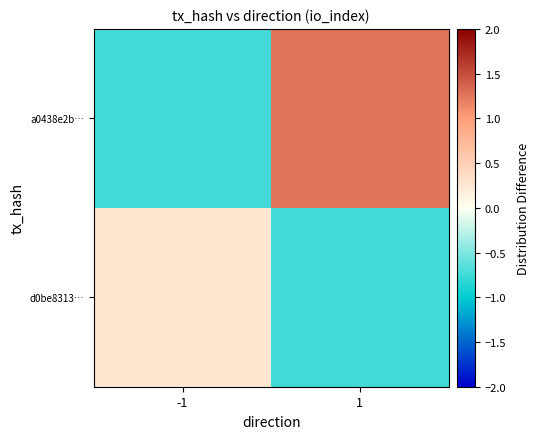

What is the total value across all series at -1?

-0.5